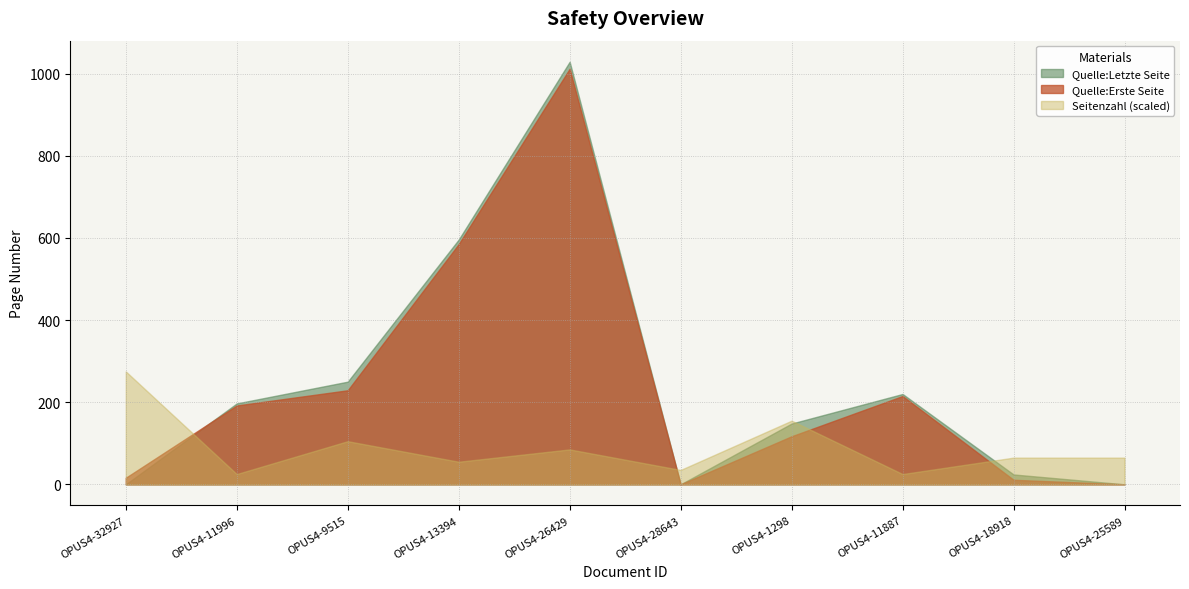

How many values in the Quelle:Erste Seite series are below 192?

5